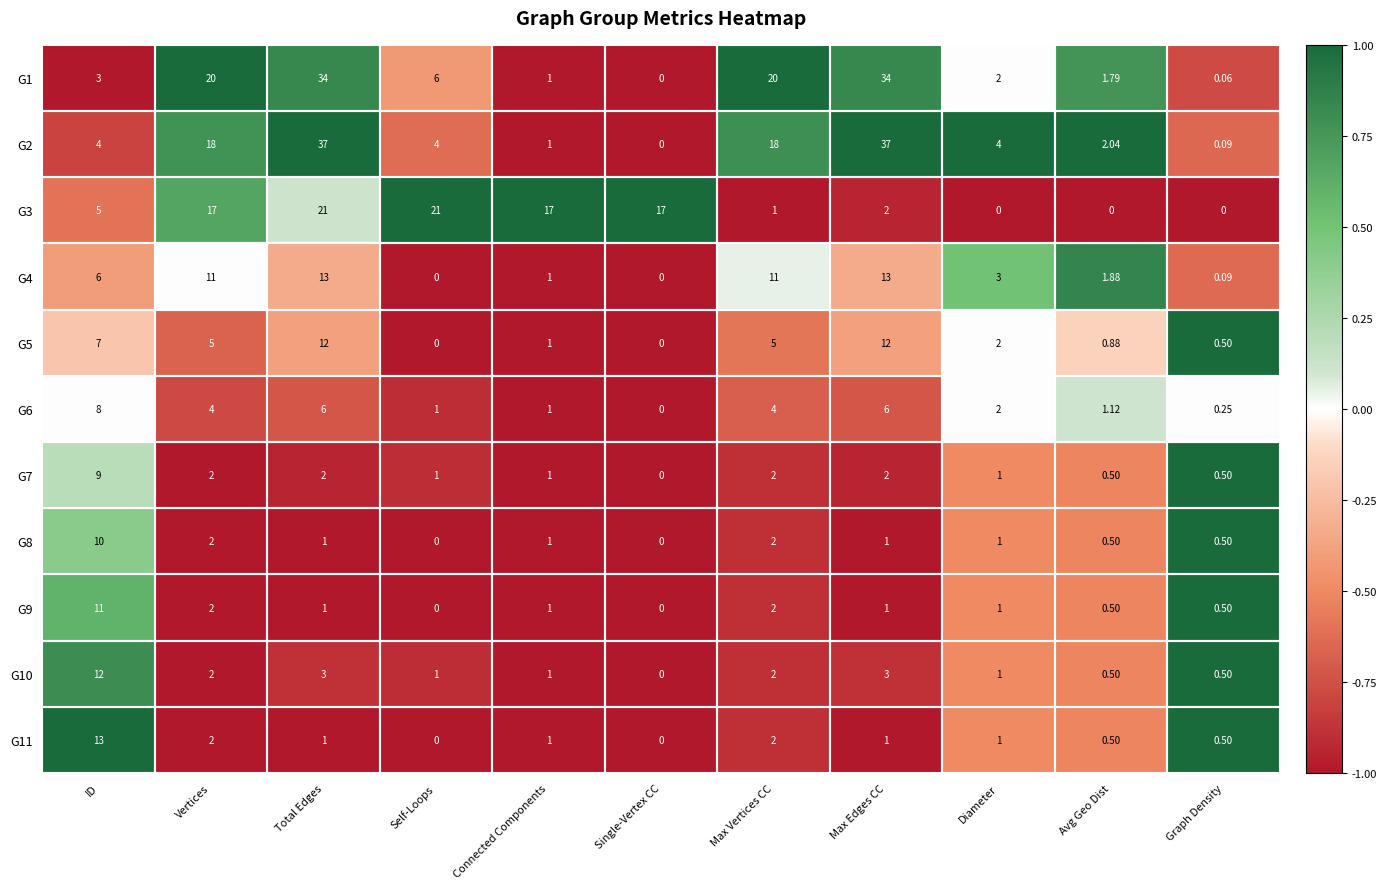

Is the value of G6 at Diameter greater than the value of G3 at ID?

No